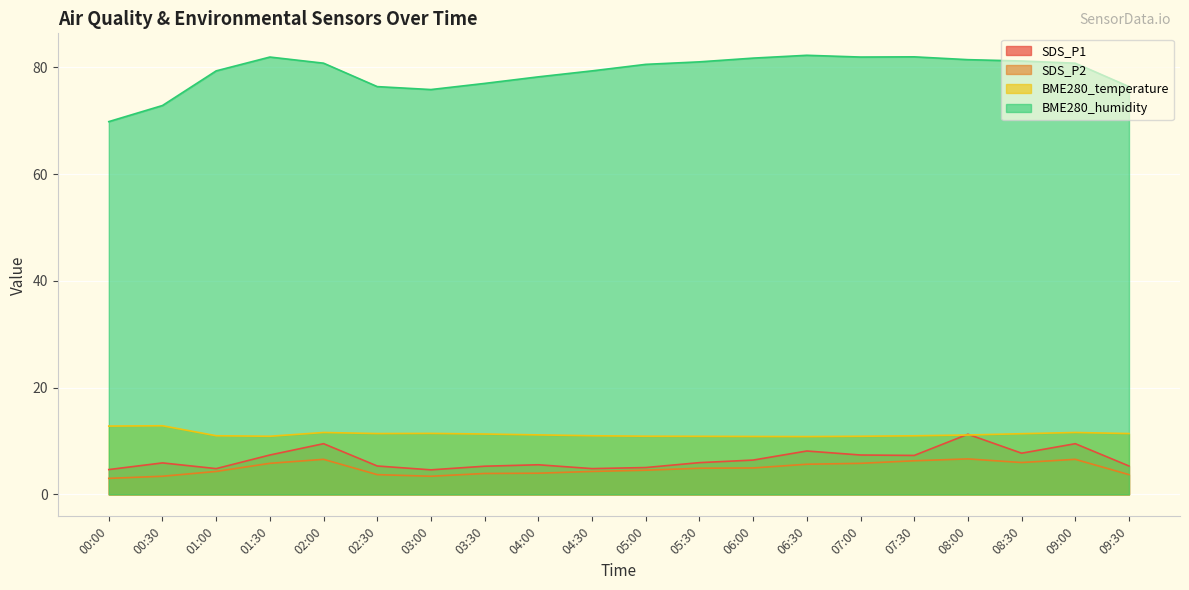

Rank the categories by SDS_P1 value from lowest to highest.

03:00, 00:00, 01:00, 04:30, 05:00, 03:30, 02:30, 09:30, 04:00, 00:30, 05:30, 06:00, 07:30, 01:30, 07:00, 08:30, 06:30, 02:00, 09:00, 08:00